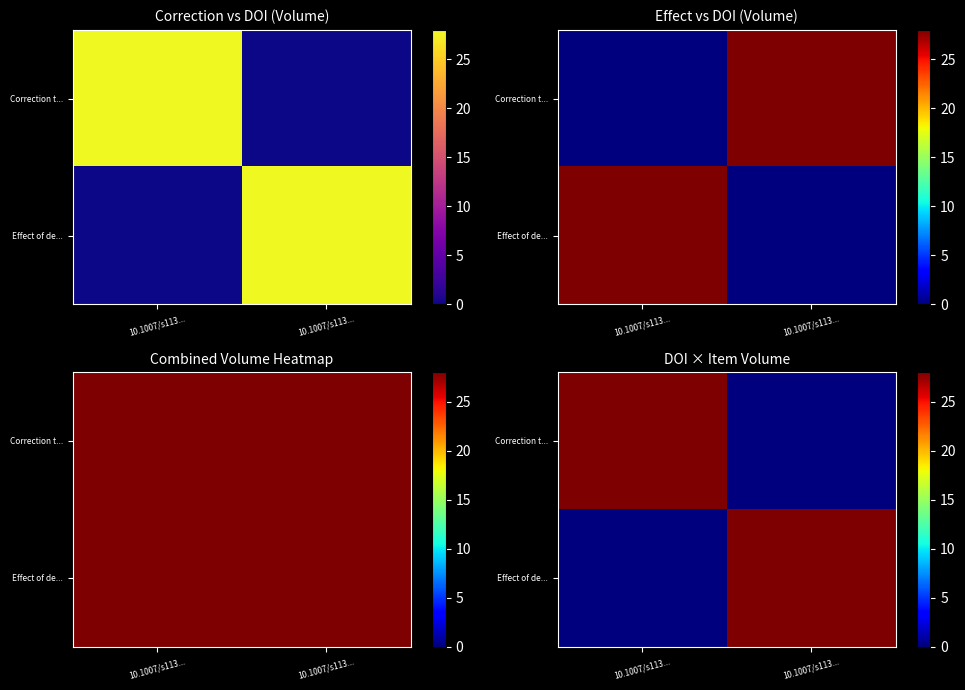

Rank the series by their maximum value, from highest to lowest.

Correction t..., Effect of de...